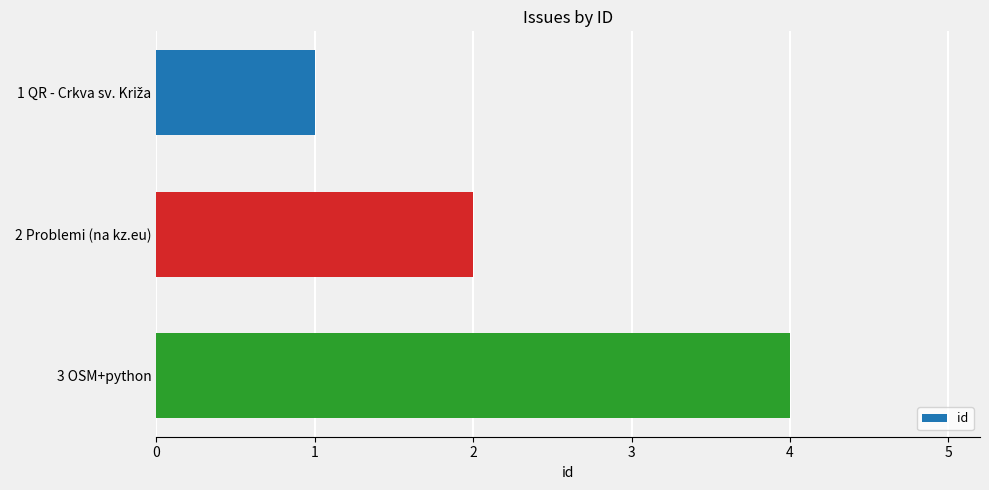

True or false: the data shows 3 at 2 Problemi (na kz.eu).

False